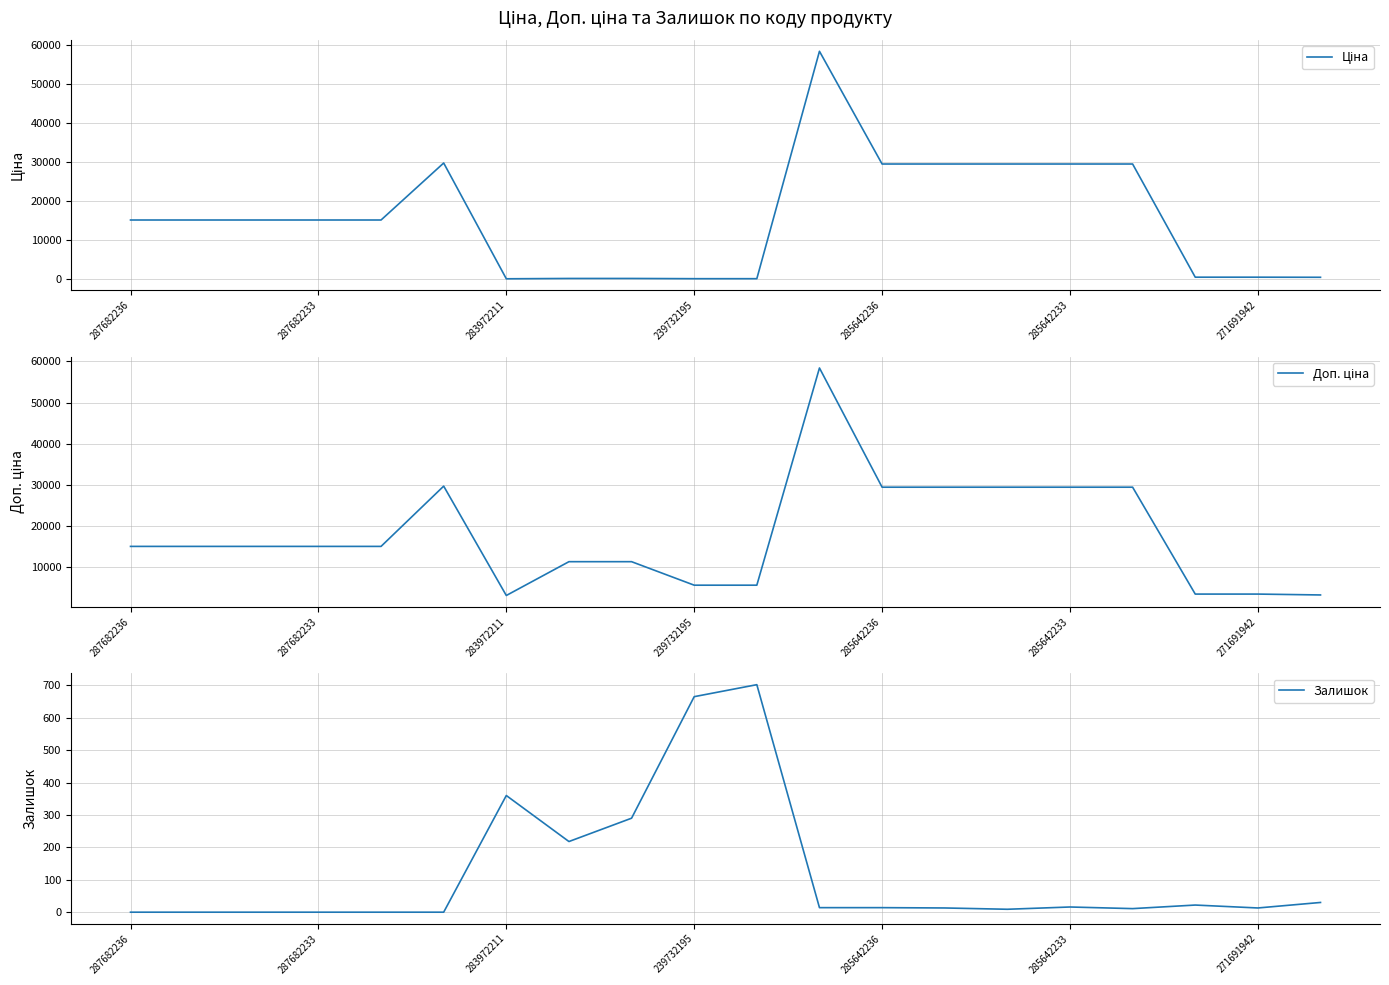

Does the chart display data point markers on the line(s)?

No